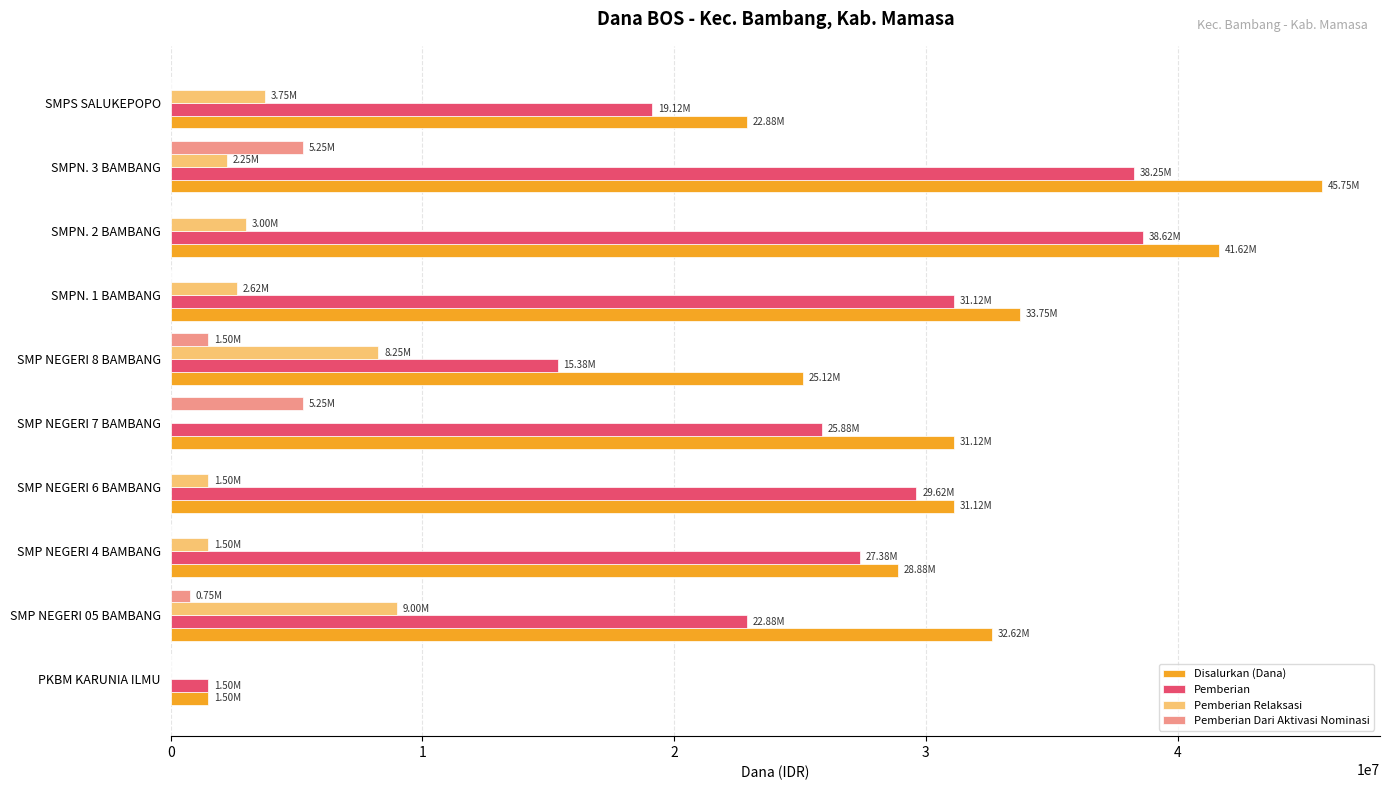

At which label is Pemberian closest to 20062500?

SMPS SALUKEPOPO